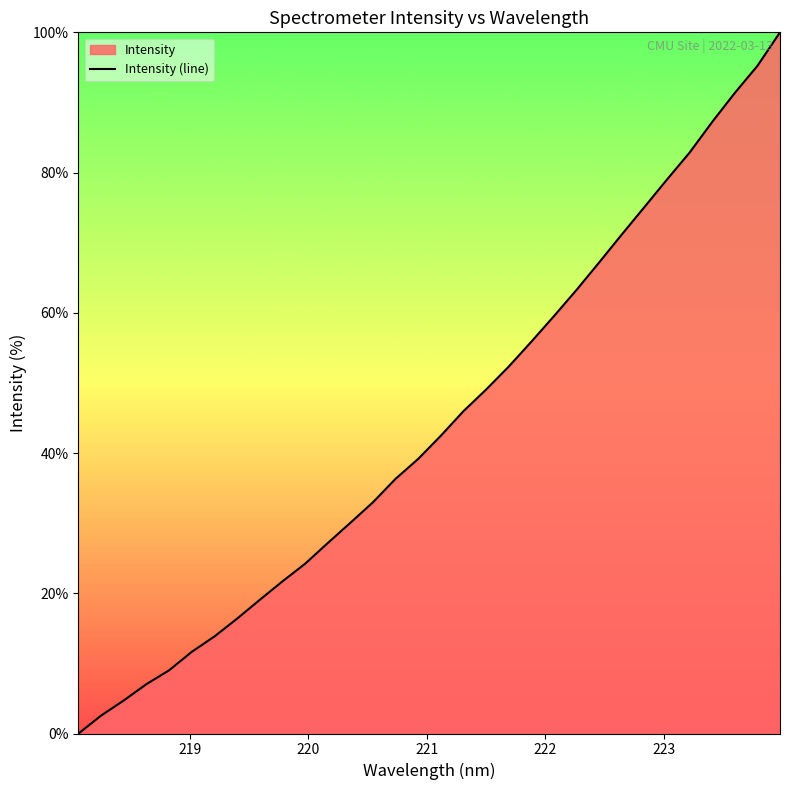

How many values are above zero?

31